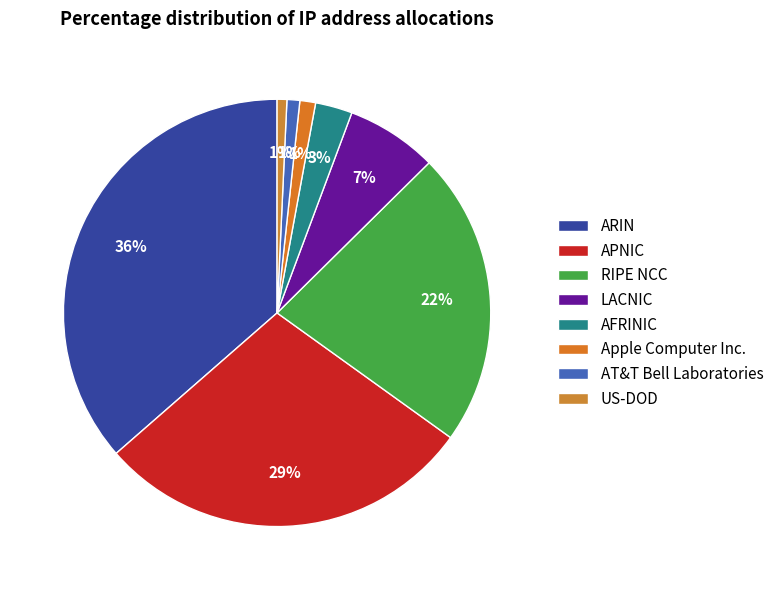

What percentage is NOT represented by ARIN?

63.6%